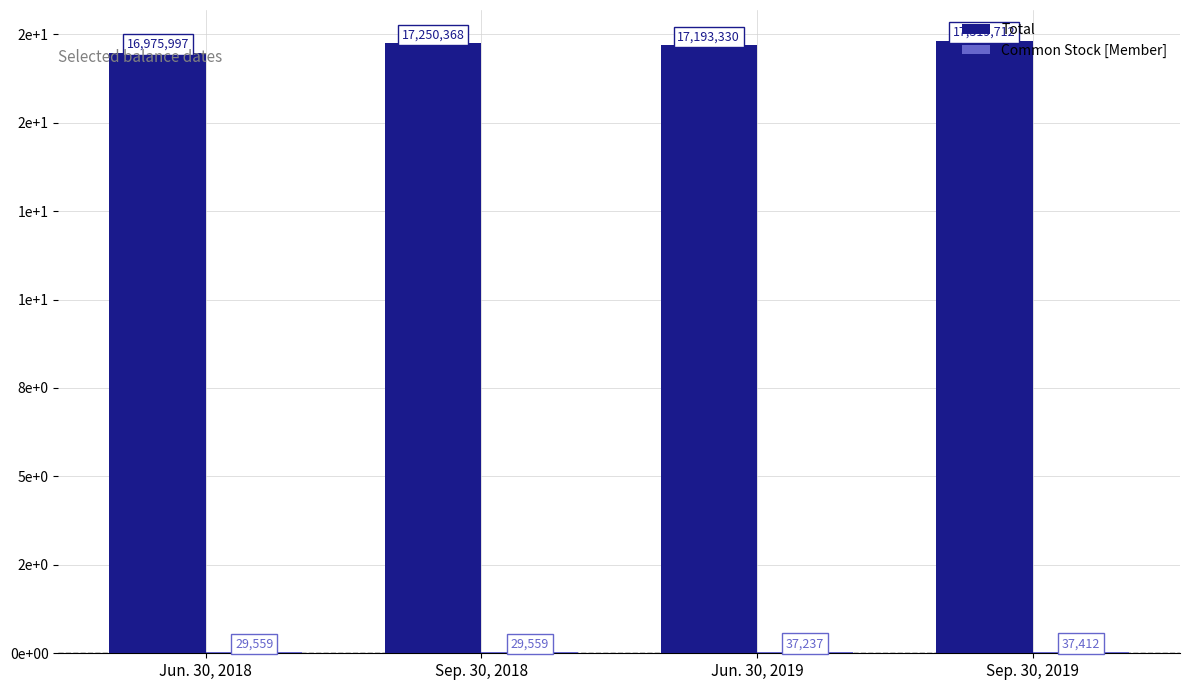

Is it true that Common Stock [Member] equals 37412 at Sep. 30, 2019?

True